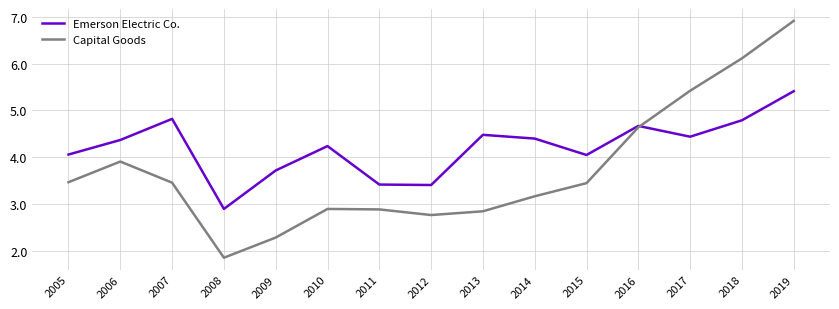

True or false: Capital Goods has a value of 6.1 at 2018.

True